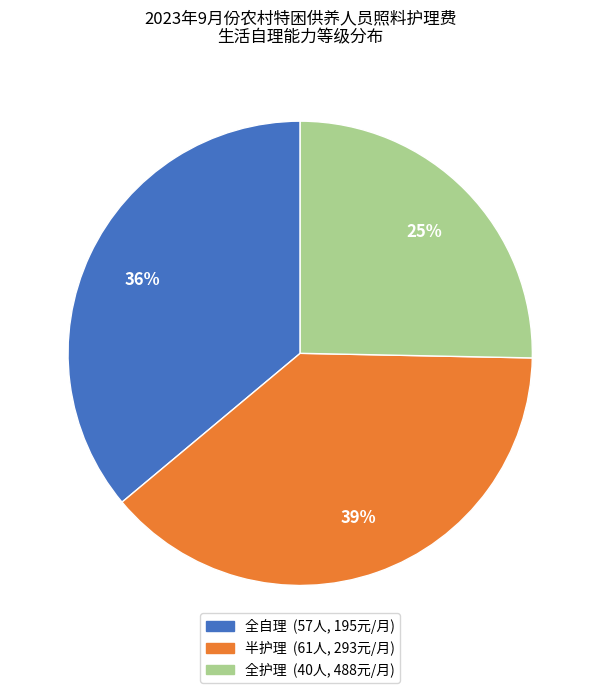

Approximately how many times larger is the value at 半护理 compared to 全自理?

1.1